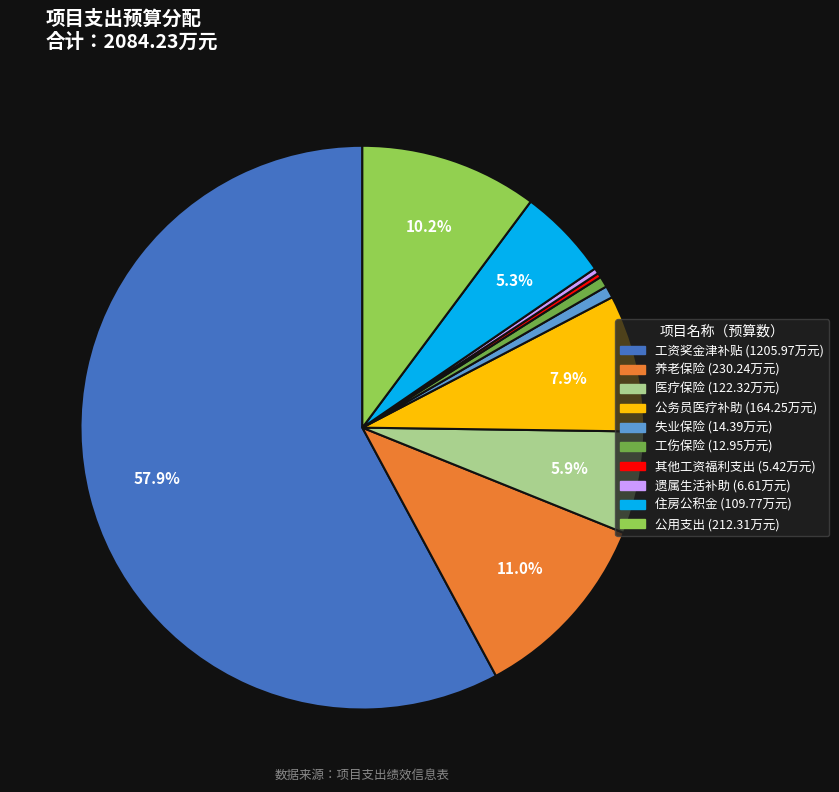

Does 工资奖金津补贴 represent more than half of the total?

Yes